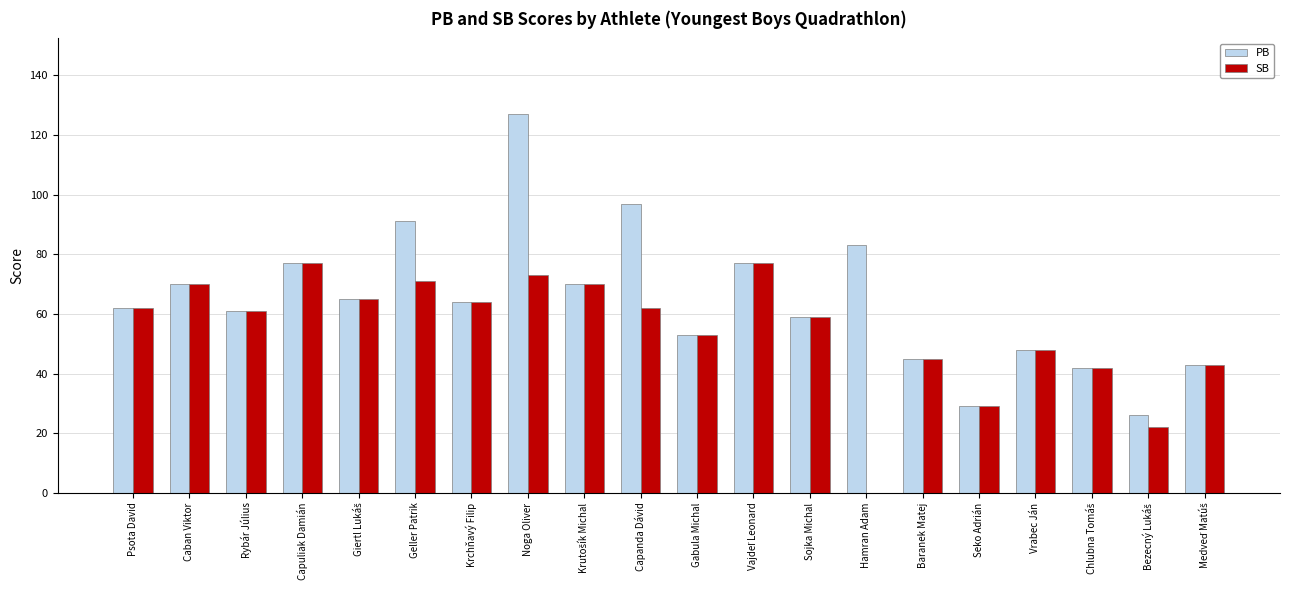

The value of PB at Noga Oliver is 127. True or false?

True